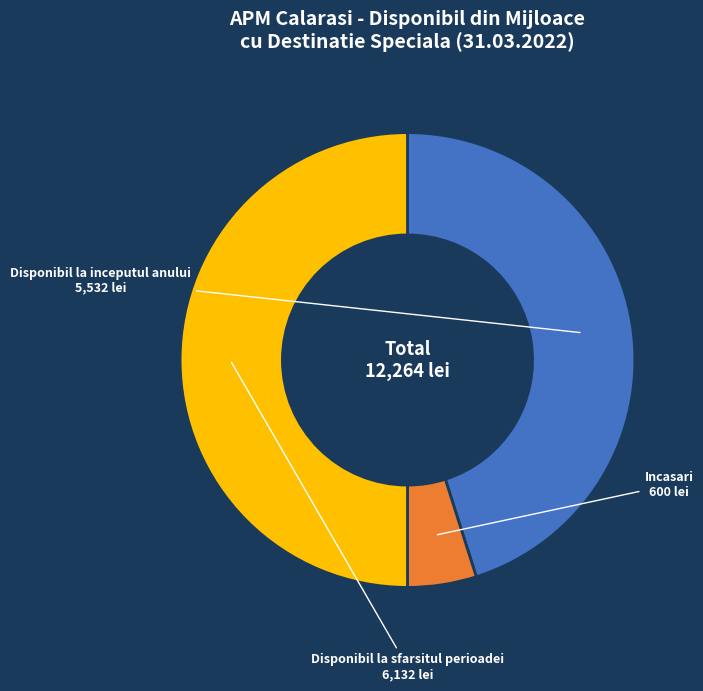

The Disponibil la sfarsitul perioadei slice represents 64% of the pie. True or false?

False